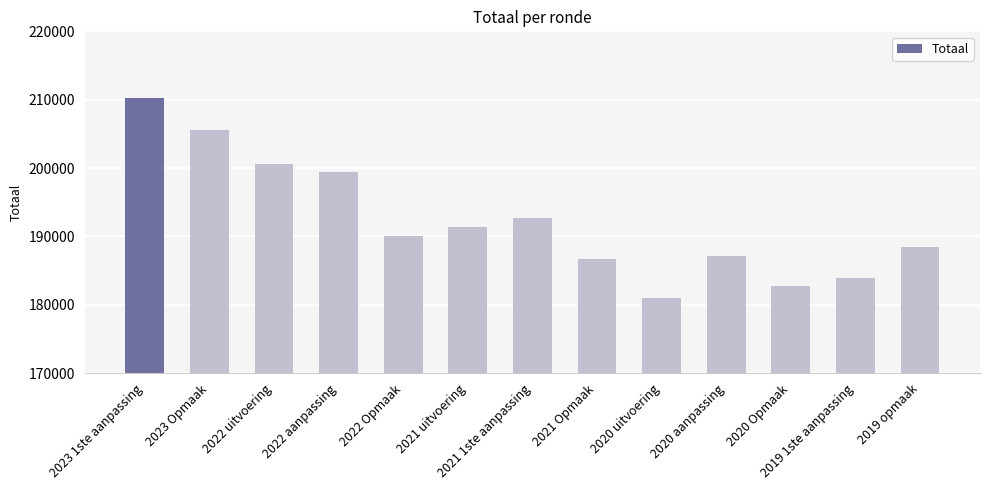

Which category has the lowest value across all series?

2020 uitvoering